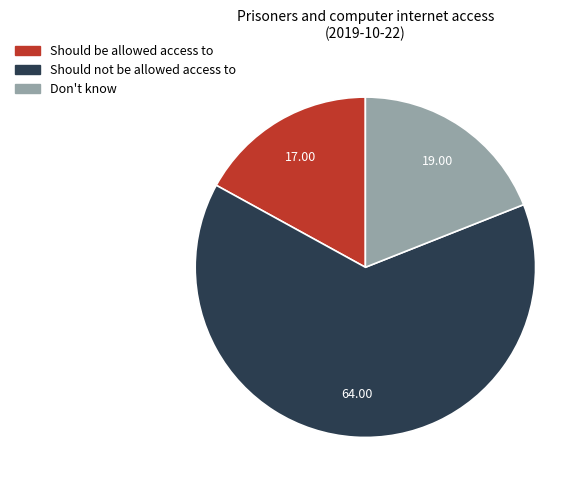

Do Should not be allowed access to and Should be allowed access to together represent more than half of the pie?

Yes